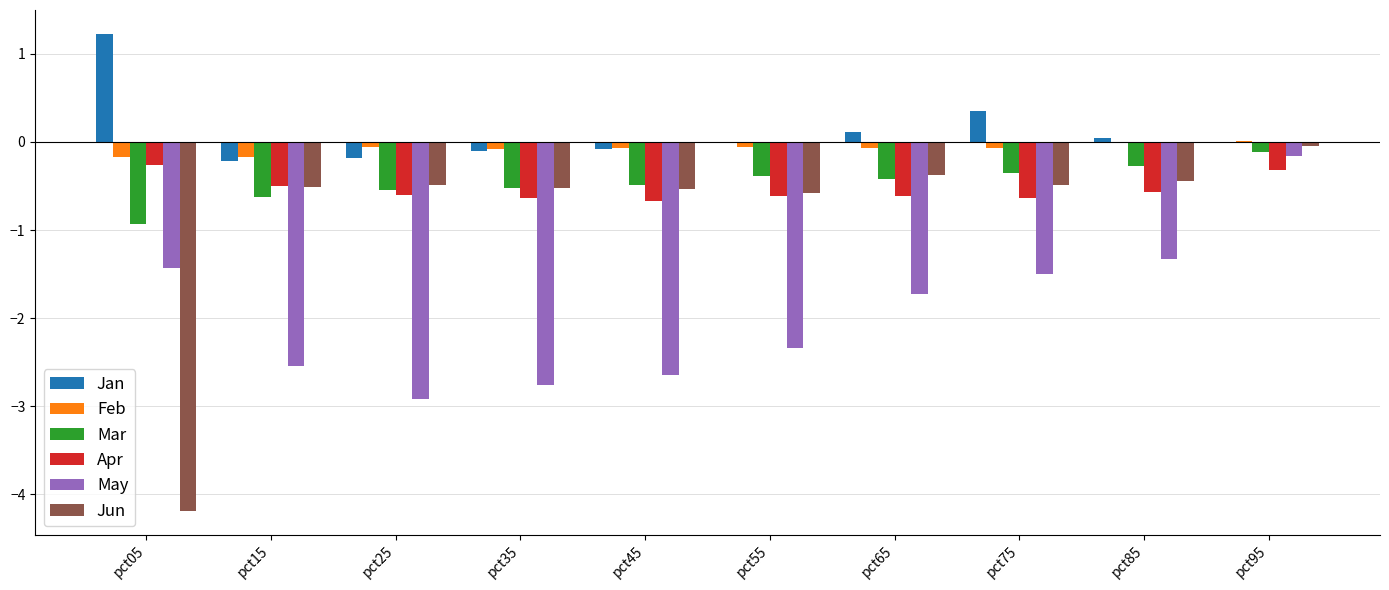

Which series changed the most between pct55 and pct75?

May